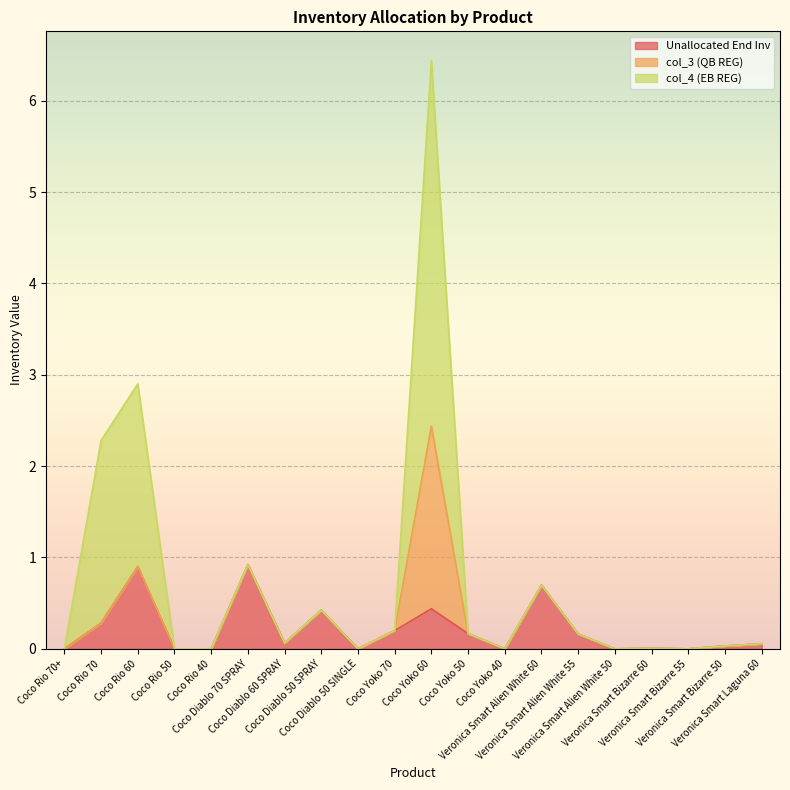

What is the difference between the second highest and minimum values in the col_4 (EB REG) series?

2.0